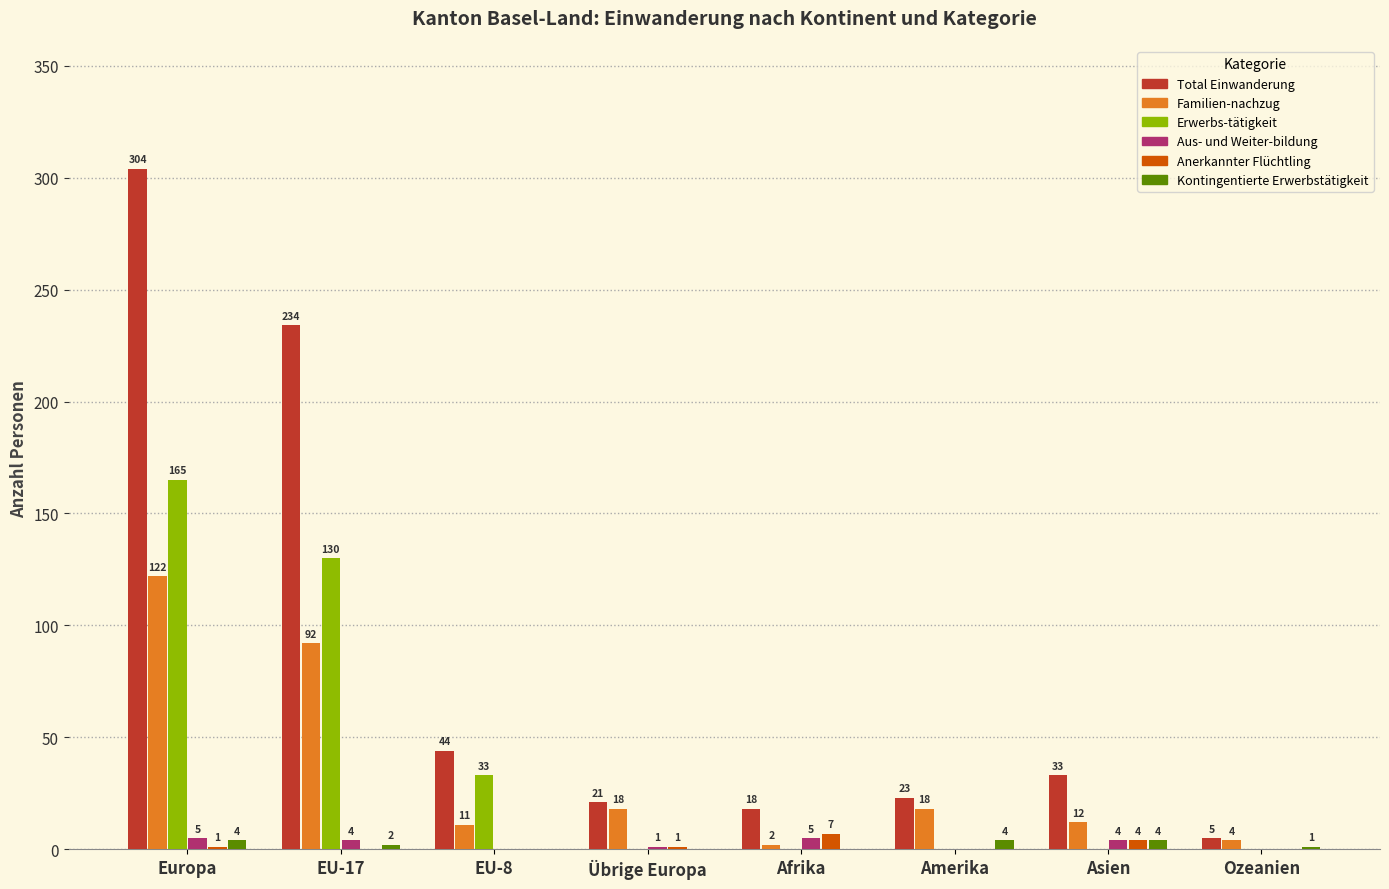

Is the value of Anerkannter Flüchtling at Afrika greater than the value of Kontingentierte Erwerbstätigkeit at EU-17?

Yes